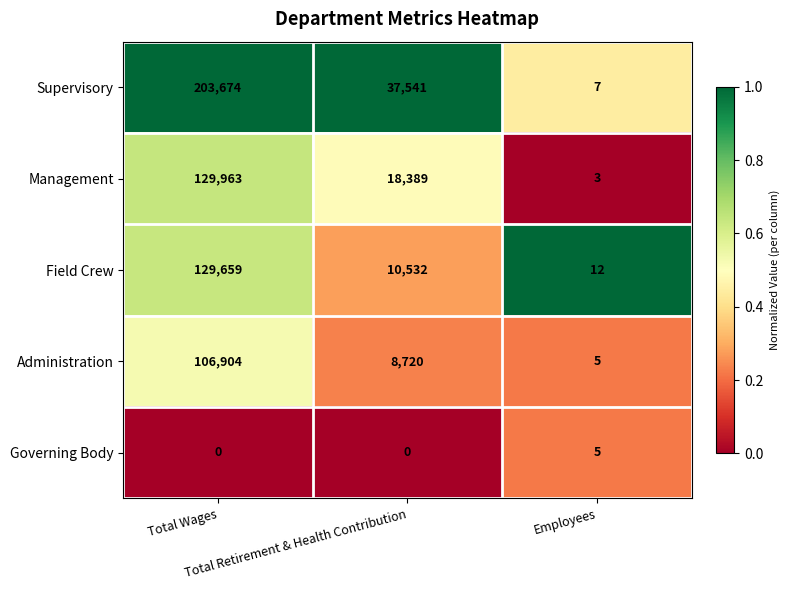

At which category is the sum across all series the highest?

Total Wages